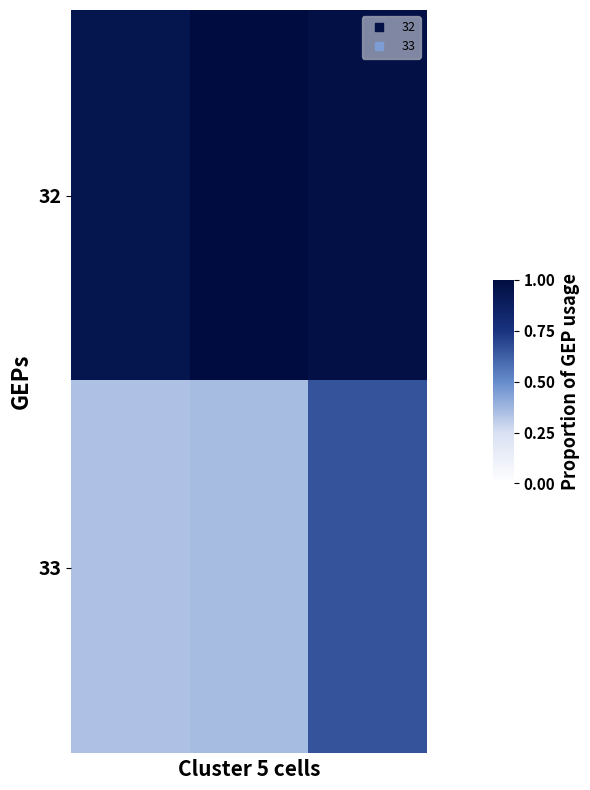

What is the greatest value displayed?

1.0